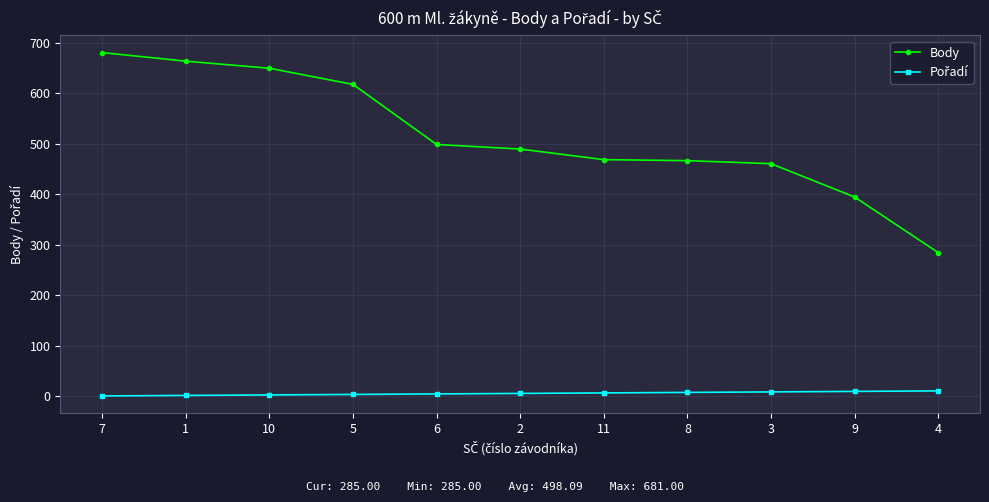

Which series has the largest range (max minus min)?

Body